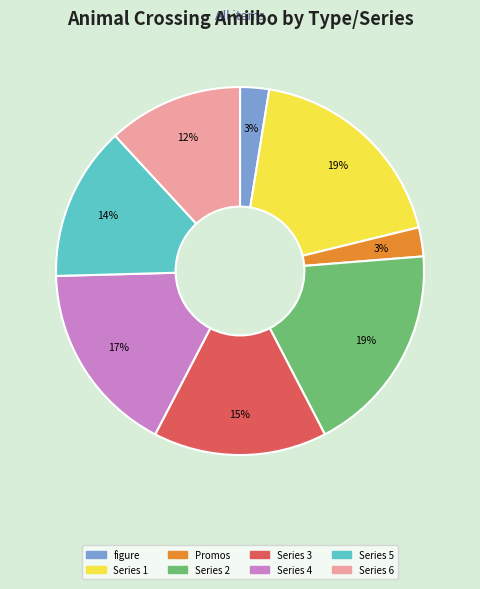

To the nearest percent, what is the difference between the largest and smallest slice percentages?

16%